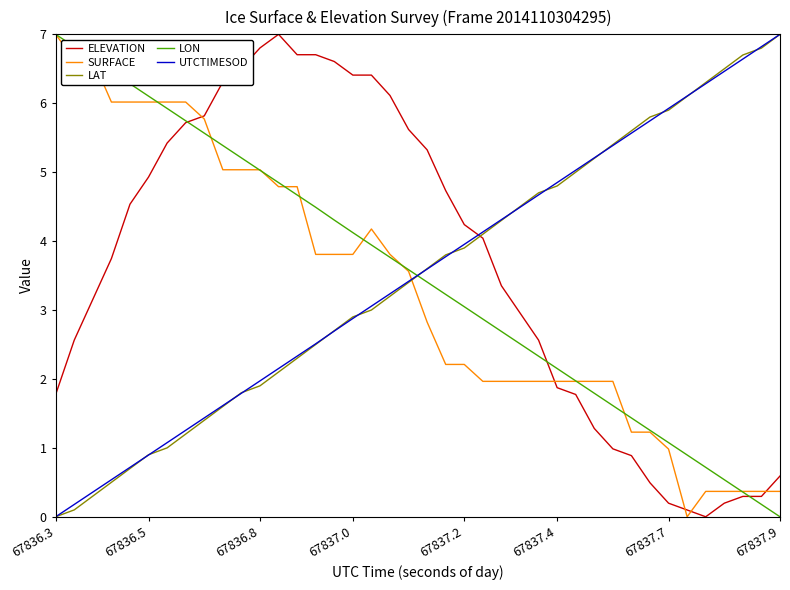

What are all the series names shown in the legend?

ELEVATION, SURFACE, LAT, LON, UTCTIMESOD